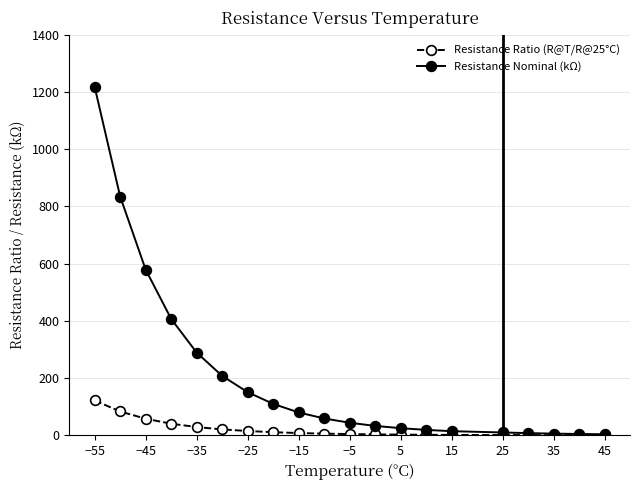

Which series has the largest total across all categories?

Resistance Nominal (kΩ)